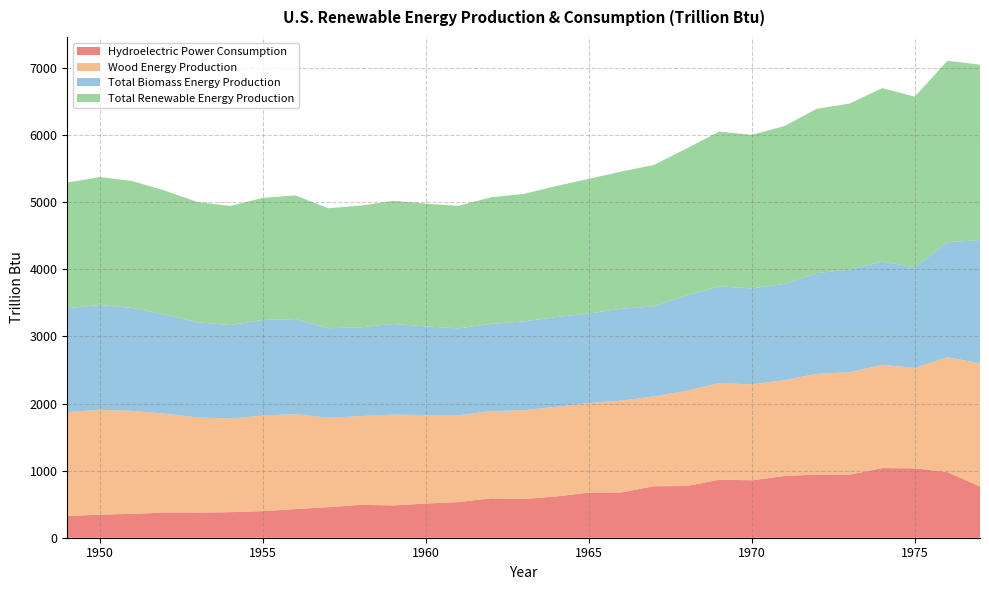

Reading left to right, what are all the values shown in this chart?

Hydroelectric Power Consumption: 1949=323.4	1950=344.2	1951=356.1	1952=374.3	1953=374.0	1954=380.9	1955=396.6	1956=427.3	1957=455.0	1958=490.0	1959=481.6	1960=509.9	1961=530.7	1962=586.9	1963=576.6	1964=615.2	1965=672.1	1966=675.4	1967=767.5	1968=770.7	1969=864.8	1970=856.3	1971=919.6	1972=941.5	1973=939.8	1974=1038.0	1975=1034.4	1976=979.0	1977=762.9
Wood Energy Production: 1949=1549.3	1950=1562.3	1951=1534.7	1952=1474.4	1953=1418.6	1954=1394.3	1955=1424.1	1956=1415.9	1957=1333.6	1958=1323.1	1959=1352.9	1960=1319.9	1961=1294.8	1962=1300.2	1963=1323.3	1964=1336.8	1965=1334.8	1966=1369.0	1967=1340.2	1968=1419.5	1969=1440.5	1970=1428.6	1971=1430.2	1972=1501.0	1973=1527.0	1974=1537.8	1975=1496.9	1976=1711.5	1977=1836.5
Total Biomass Energy Production: 1949=1549.3	1950=1562.3	1951=1534.7	1952=1474.4	1953=1418.6	1954=1394.3	1955=1424.1	1956=1415.9	1957=1333.6	1958=1323.1	1959=1352.9	1960=1319.9	1961=1294.8	1962=1300.2	1963=1323.3	1964=1336.8	1965=1334.8	1966=1369.0	1967=1340.2	1968=1419.5	1969=1440.5	1970=1431.0	1971=1432.3	1972=1503.1	1973=1529.1	1974=1539.7	1975=1498.7	1976=1713.4	1977=1838.3
Total Renewable Energy Production: 1949=1872.6	1950=1906.5	1951=1890.8	1952=1848.7	1953=1792.6	1954=1775.2	1955=1820.7	1956=1843.2	1957=1788.6	1958=1813.1	1959=1834.5	1960=1829.9	1961=1825.8	1962=1887.5	1963=1900.5	1964=1952.7	1965=2007.5	1966=2045.0	1967=2108.9	1968=2191.7	1969=2307.4	1970=2289.0	1971=2353.8	1972=2449.5	1973=2475.5	1974=2586.0	1975=2544.2	1976=2704.7	1977=2613.5